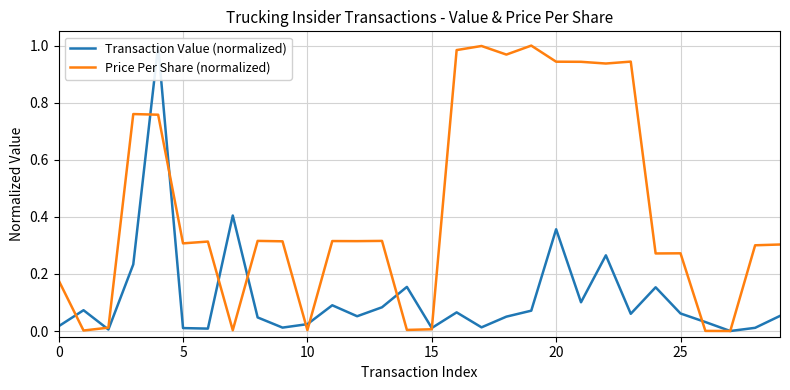

What is the label of the 11th point from the right?

19